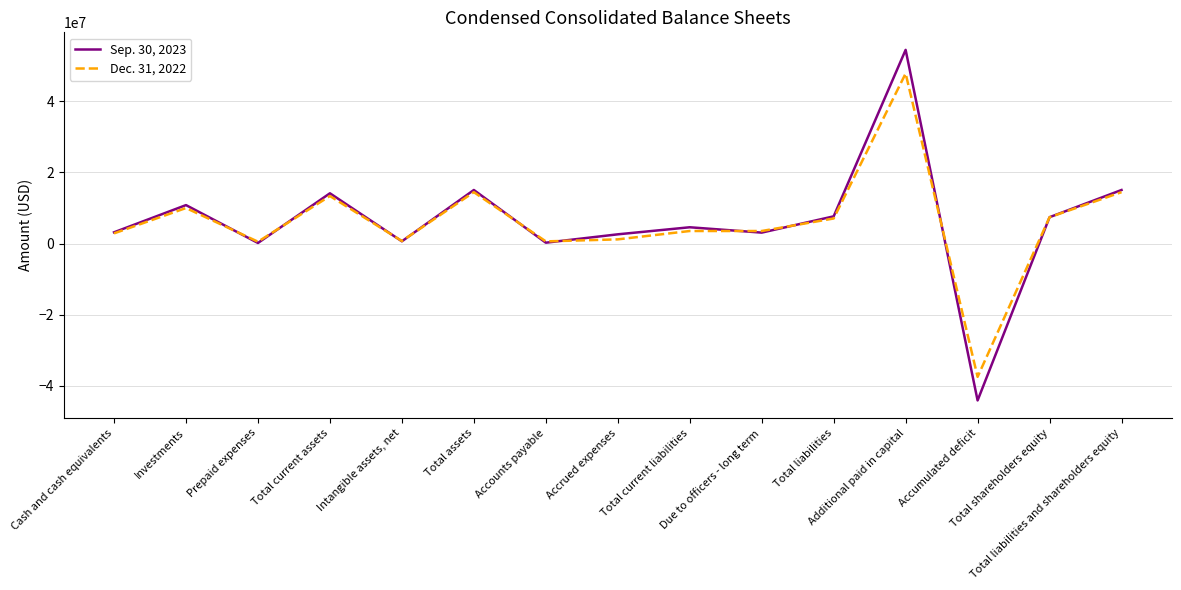

List the series in order of their overall mean, lowest first.

Dec. 31, 2022, Sep. 30, 2023